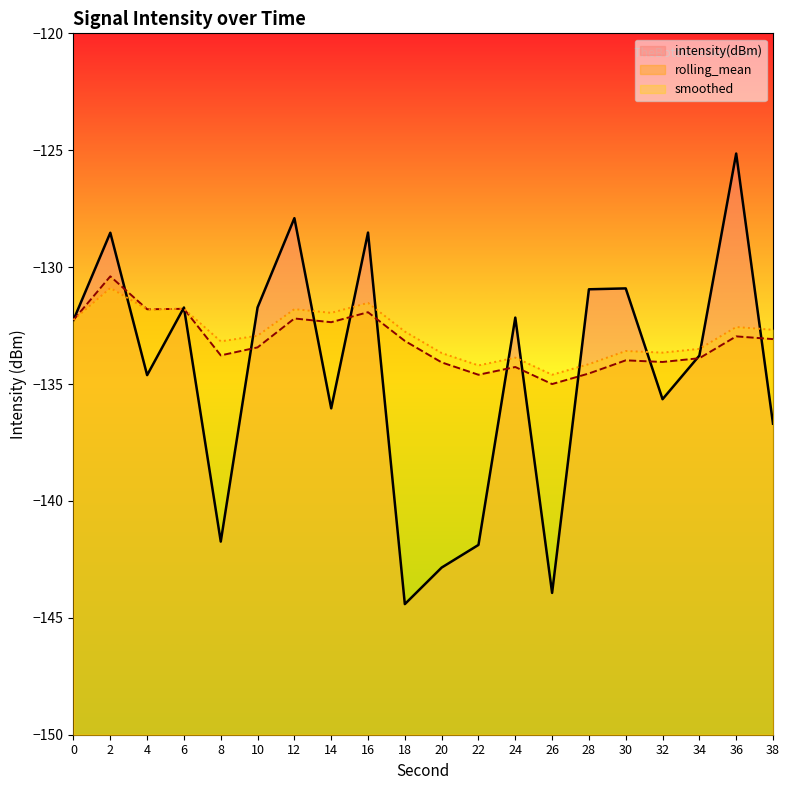

Reading left to right, extract all data points from this chart.

intensity(dBm): -132.3	-128.5	-134.6	-131.7	-141.7	-131.7	-127.9	-136.0	-128.5	-144.4	-142.9	-141.9	-132.2	-143.9	-130.9	-130.9	-135.6	-133.8	-125.1	-136.7
rolling_mean: -132.3	-130.4	-131.8	-131.8	-133.8	-133.4	-132.2	-132.4	-131.9	-133.2	-134.1	-134.6	-134.3	-135.0	-134.5	-134.0	-134.1	-133.9	-133.0	-133.1
smoothed: -132.3	-130.9	-131.8	-131.8	-133.2	-132.9	-131.8	-132.0	-131.5	-132.8	-133.7	-134.2	-133.9	-134.6	-134.1	-133.6	-133.7	-133.5	-132.6	-132.7